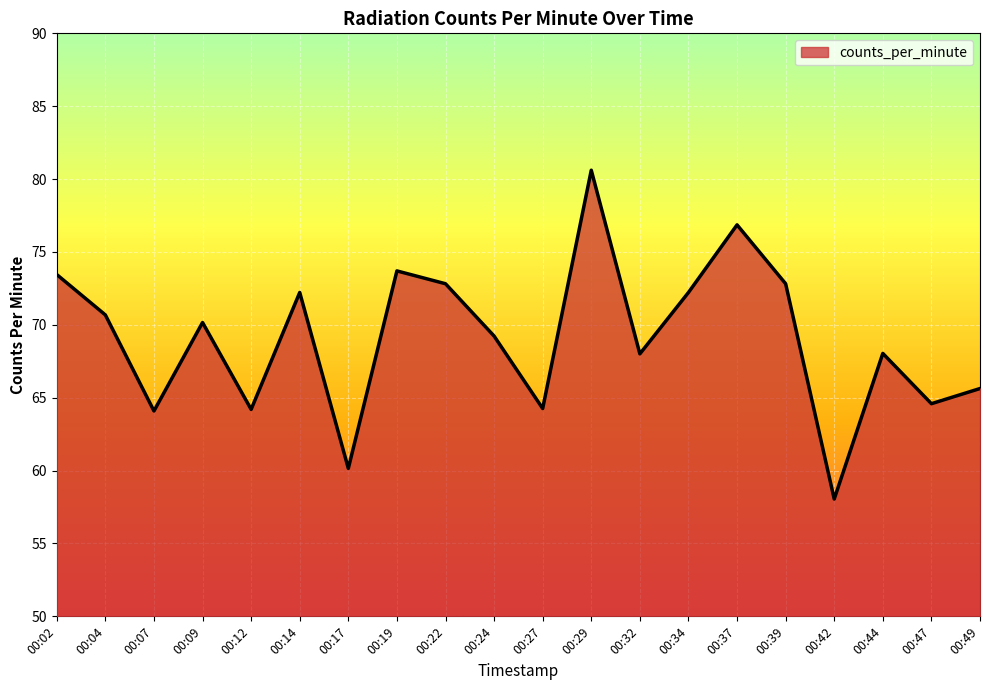

Between 00:22 and 00:44, which is larger?

00:22